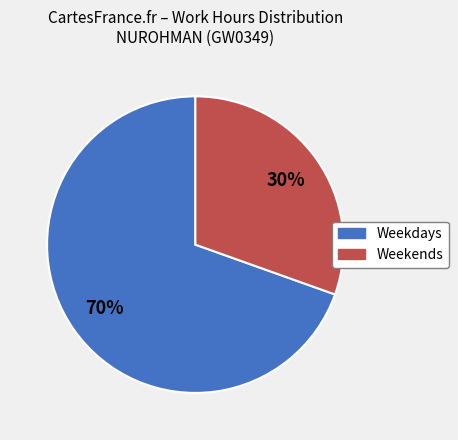

Is there a majority slice in this chart?

Yes